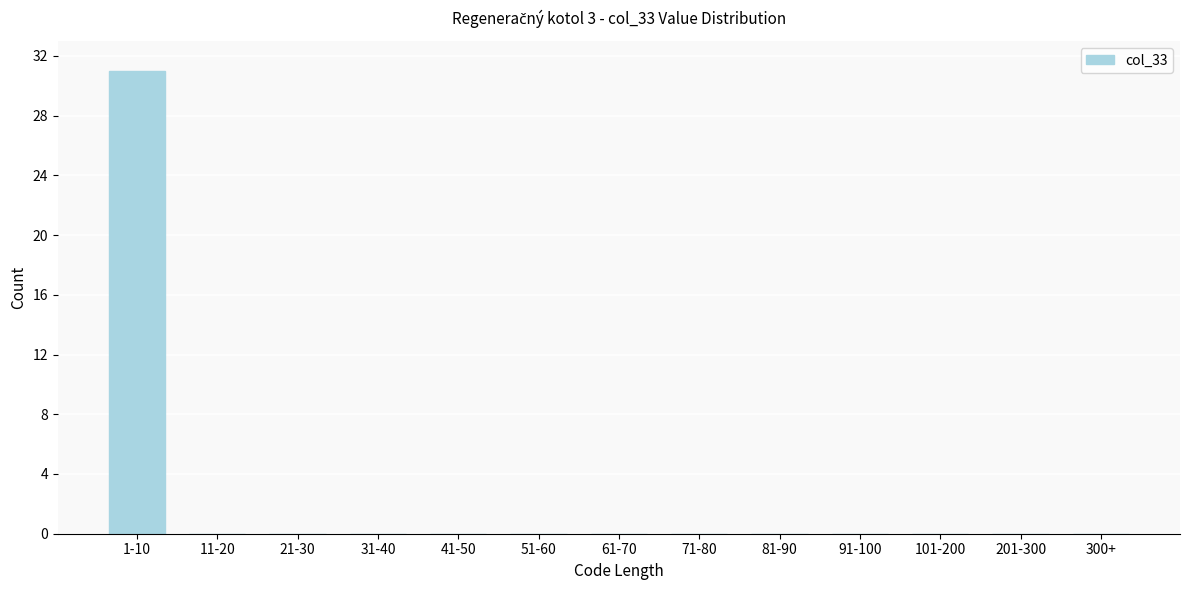

Reading right to left, list all the values displayed in this chart.

300+=0	201-300=0	101-200=0	91-100=0	81-90=0	71-80=0	61-70=0	51-60=0	41-50=0	31-40=0	21-30=0	11-20=0	1-10=31